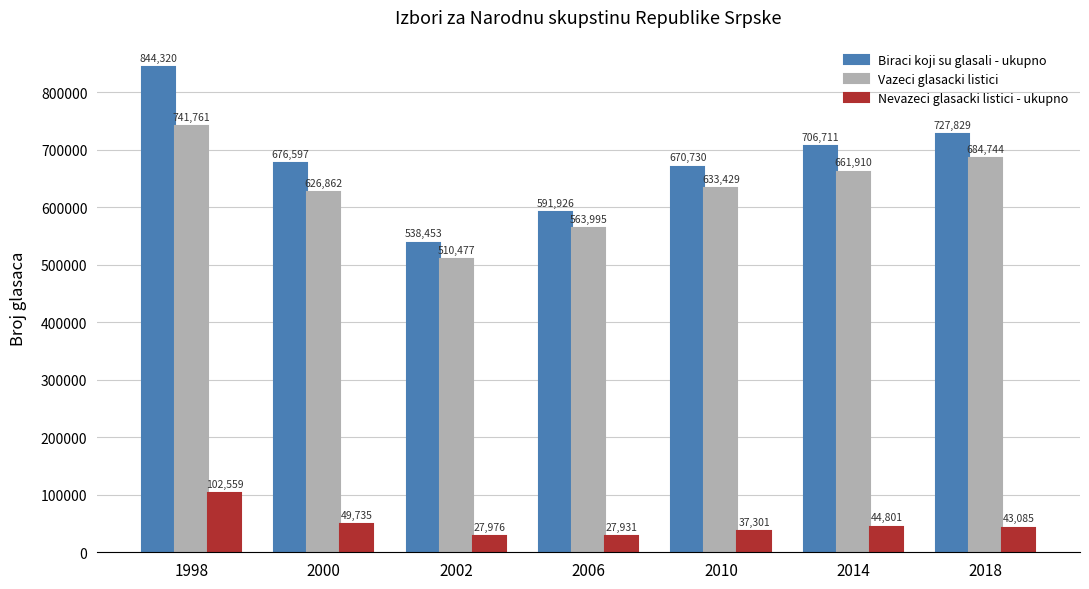

What is the sum of all Biraci koji su glasali - ukupno values?

4756566